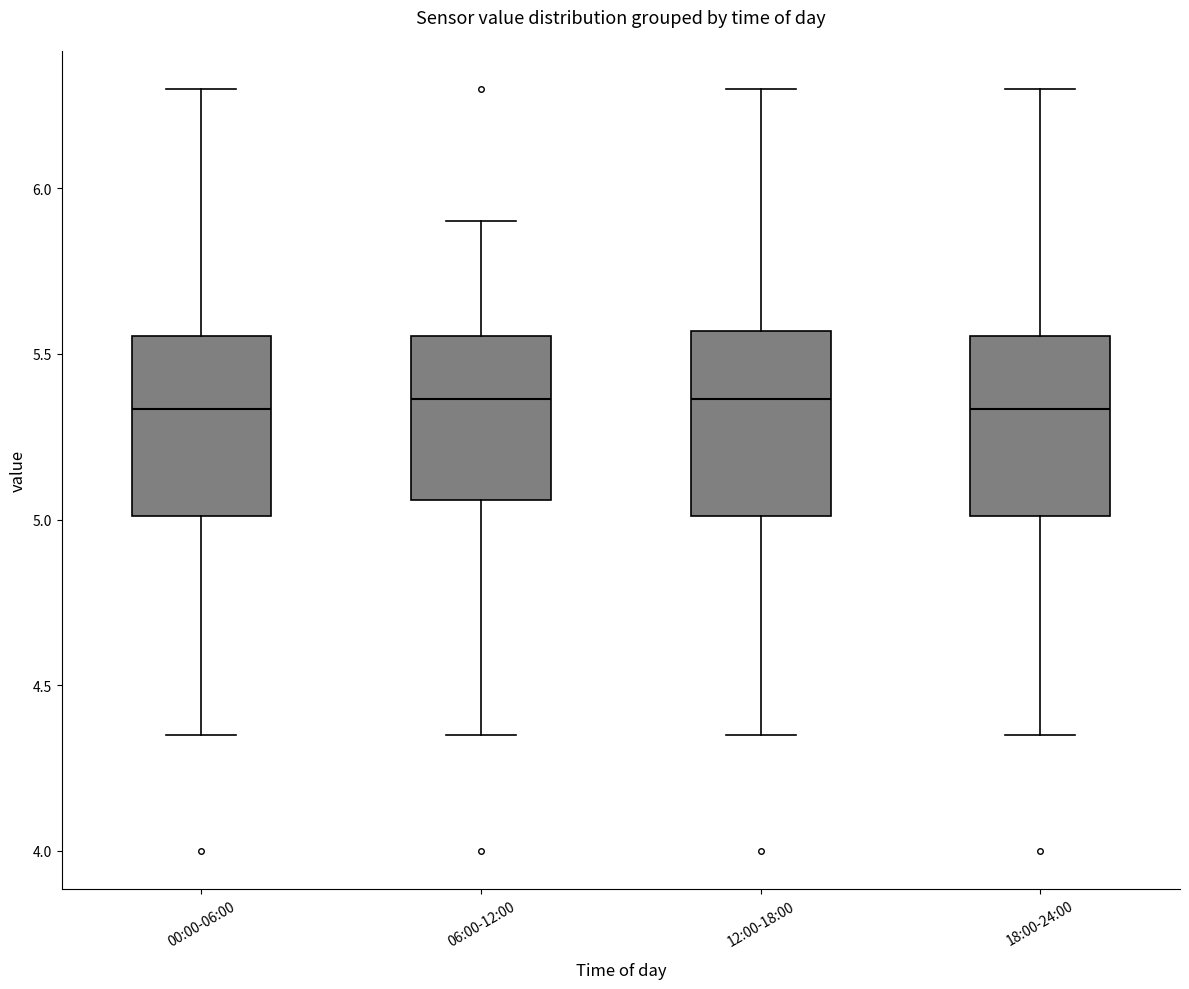

Reading left to right, read every box against the y-axis: the position of its median line, the range the box covers, and the ends of its whiskers. The values are not printed on the chart, so give them approximately, as read against the axis.

00:00-06:00: median 5.35, box 5.00 to 5.55, whiskers 4.35 to 6.30
06:00-12:00: median 5.35, box 5.05 to 5.55, whiskers 4.35 to 5.90
12:00-18:00: median 5.35, box 5.00 to 5.55, whiskers 4.35 to 6.30
18:00-24:00: median 5.35, box 5.00 to 5.55, whiskers 4.35 to 6.30